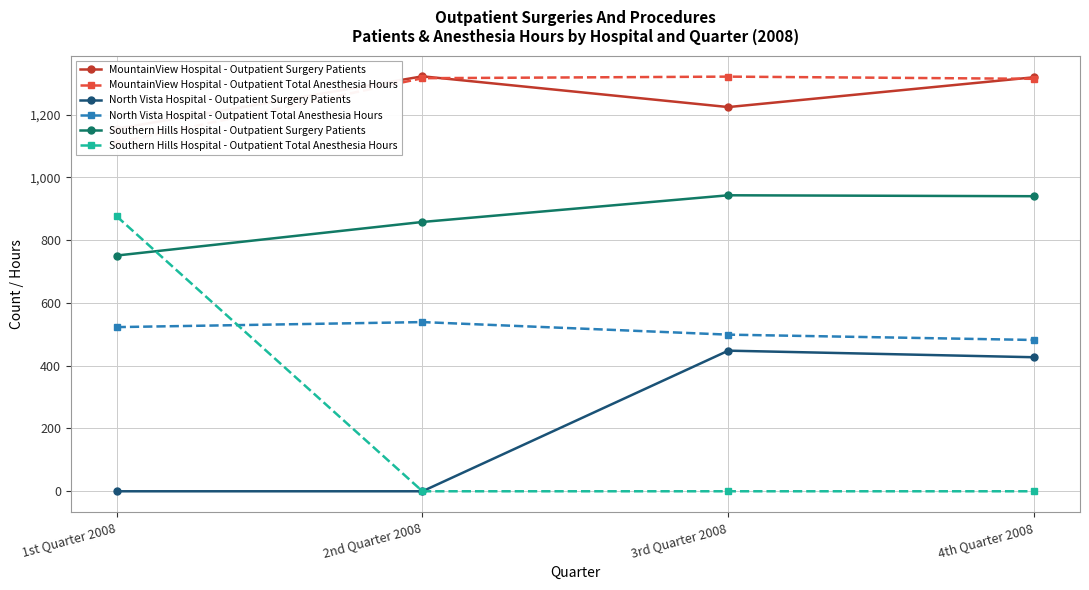

The North Vista Hospital - Outpatient Surgery Patients series shows -137 at 1st Quarter 2008. True or false?

False